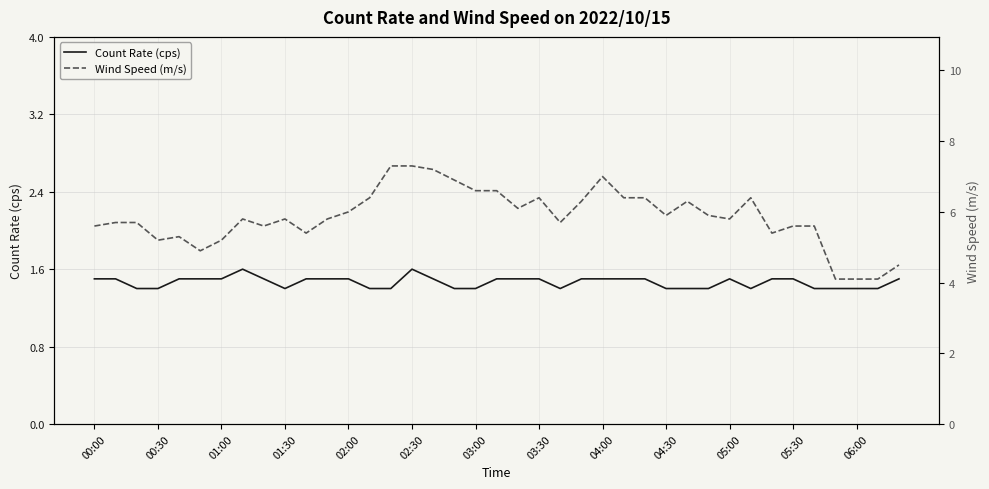

What is the average value of the Count Rate (cps) series?

1.5